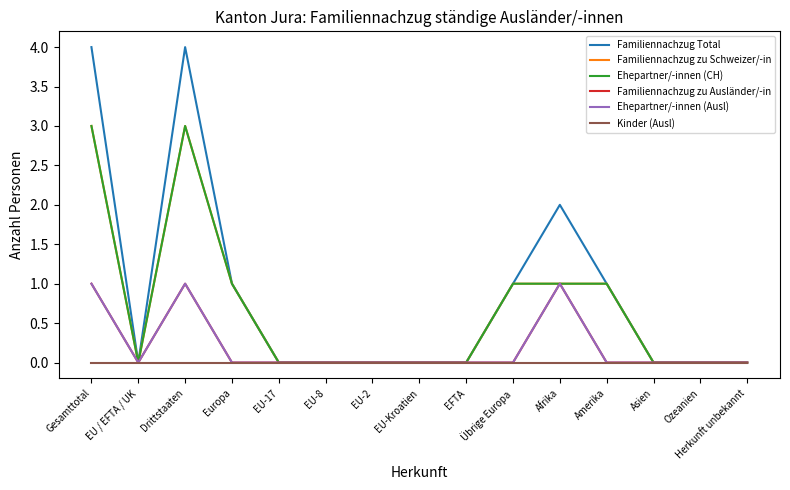

What position from the right is Gesamttotal?

15